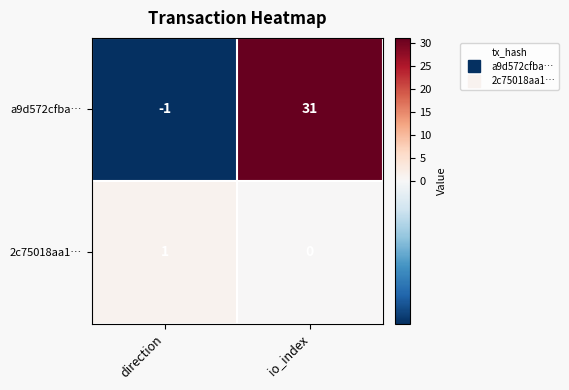

What is the smallest value displayed?

-1